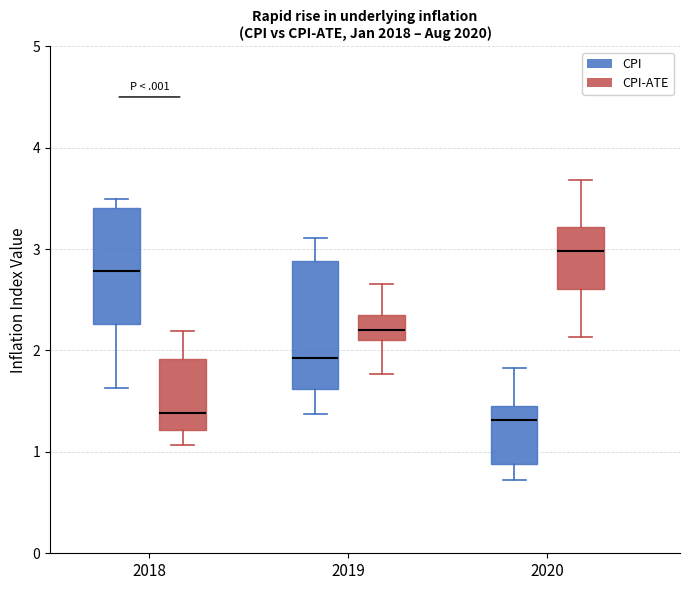

Reading left to right, transcribe this box plot: for each box, give where its median line is, the range the box spans, and where its two whiskers end, as read against the y-axis. The values are not printed on the chart, so give them approximately, as read against the axis.

2018 (CPI): median 2.8, box 2.3 to 3.4, whiskers 1.6 to 3.5
2018 (CPI-ATE): median 1.4, box 1.2 to 1.9, whiskers 1.1 to 2.2
2019 (CPI): median 1.9, box 1.6 to 2.9, whiskers 1.4 to 3.1
2019 (CPI-ATE): median 2.2, box 2.1 to 2.3, whiskers 1.8 to 2.7
2020 (CPI): median 1.3, box 0.9 to 1.5, whiskers 0.7 to 1.8
2020 (CPI-ATE): median 3.0, box 2.6 to 3.2, whiskers 2.1 to 3.7